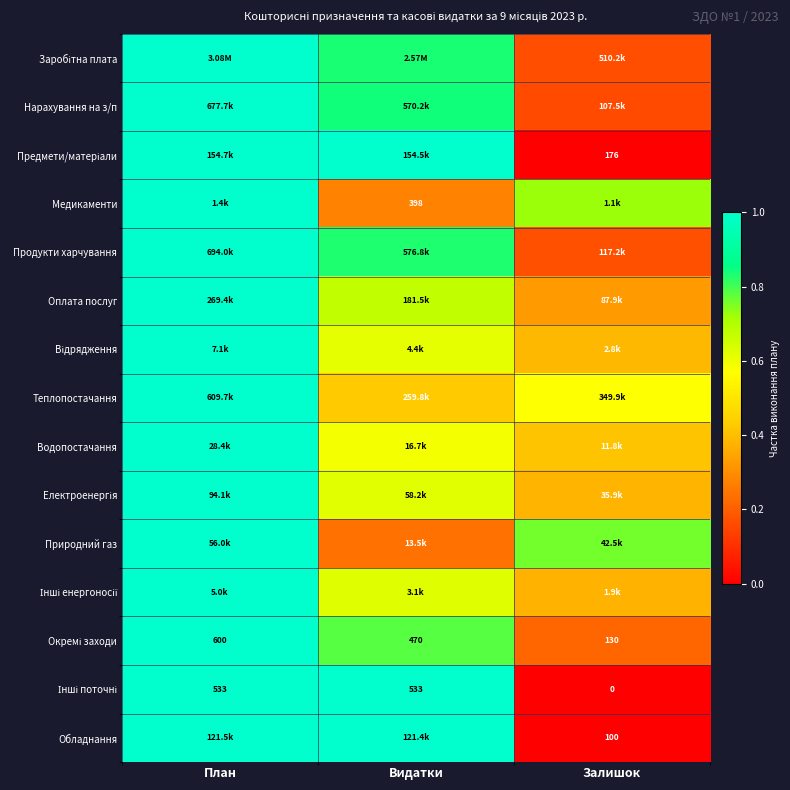

At which category is the sum across all series the highest?

План